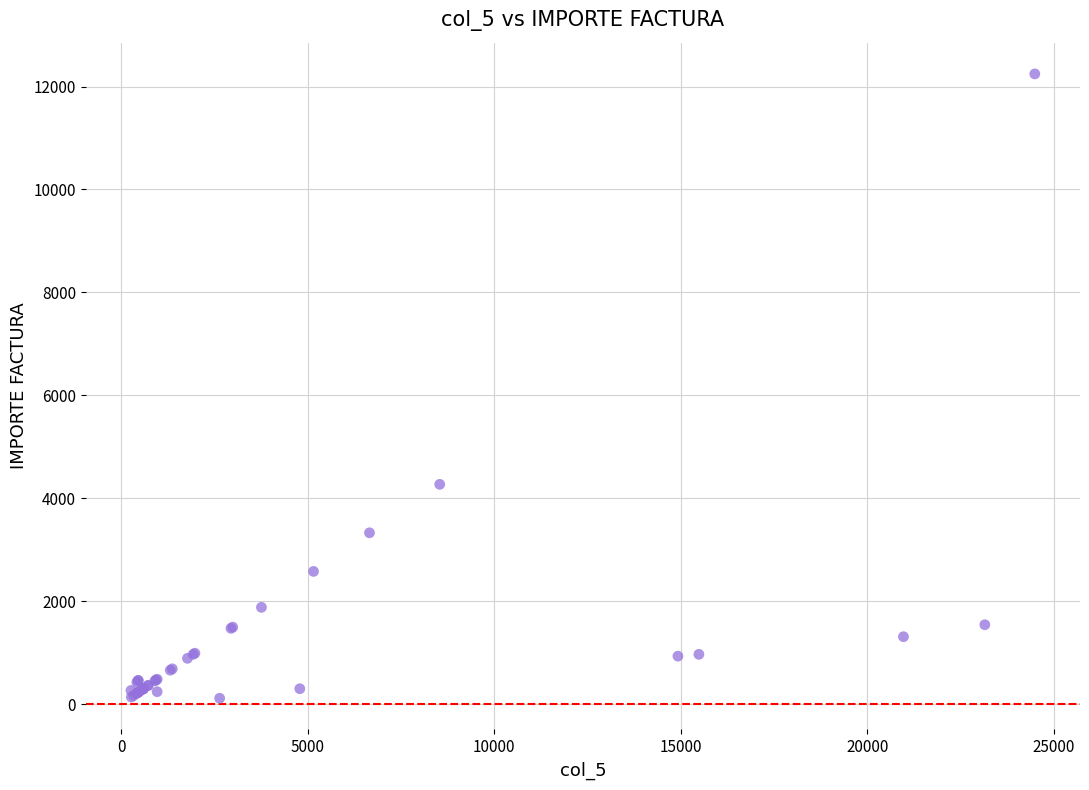

What Y value in the scatter plot is closest to 6180?

4271.0